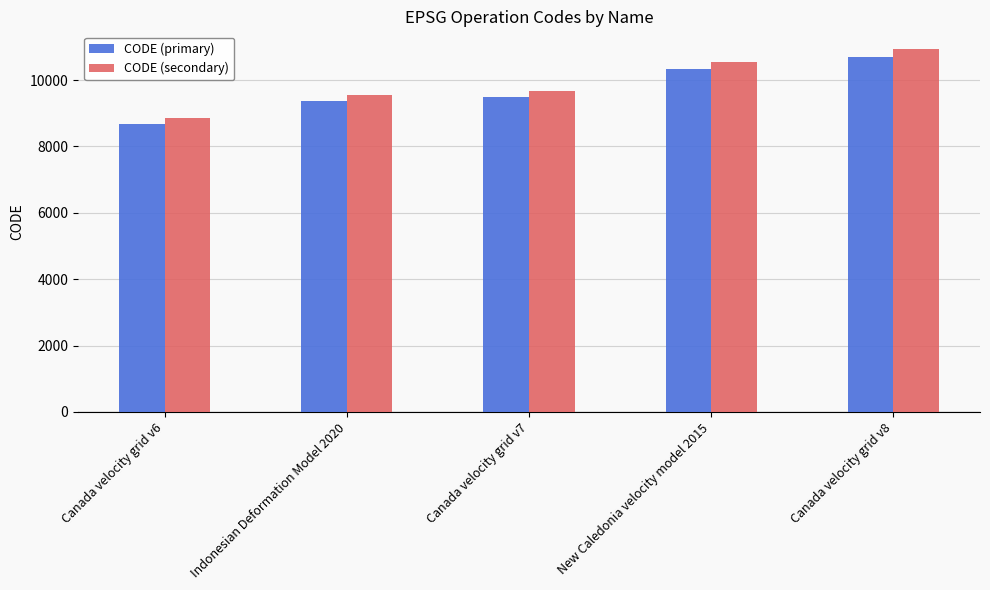

Is the value of CODE (secondary) at Canada velocity grid v7 greater than the value of CODE (primary) at Indonesian Deformation Model 2020?

Yes